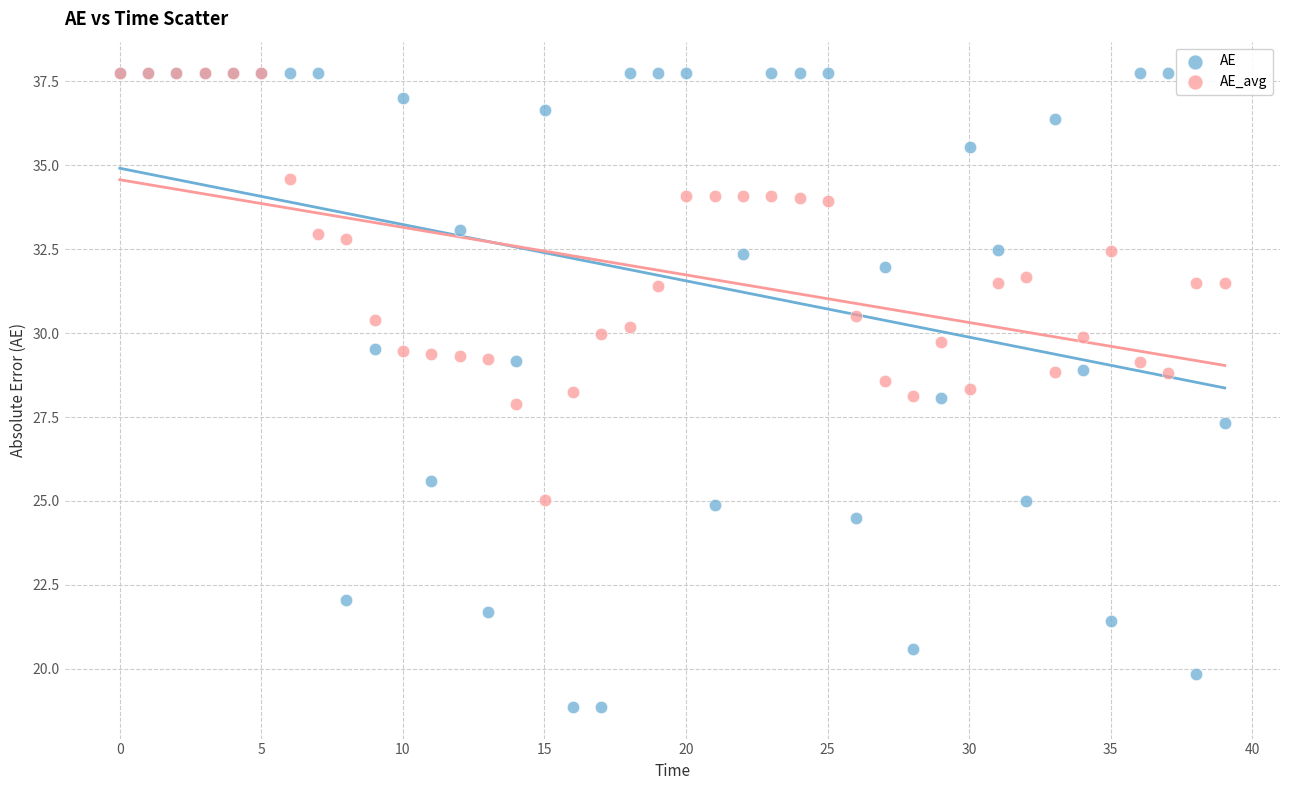

Which series reaches the minimum Y coordinate?

AE